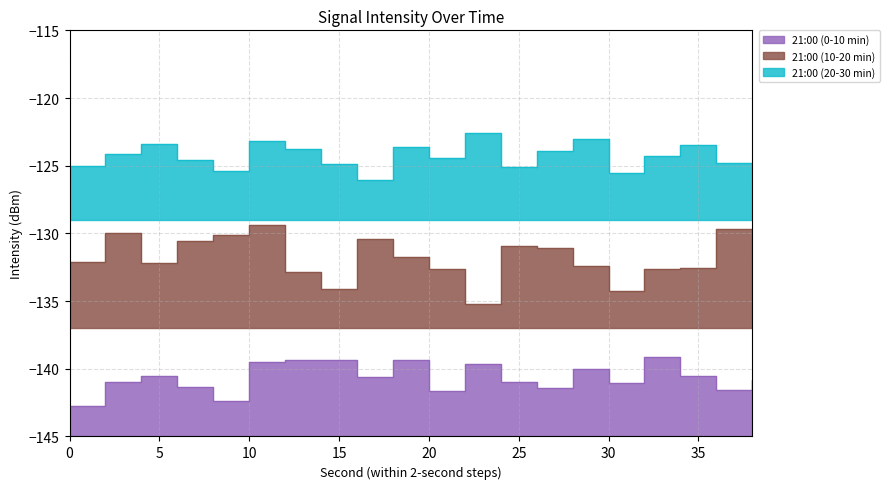

Where does the 21:00 (10-20 min) series first go above -131?

2